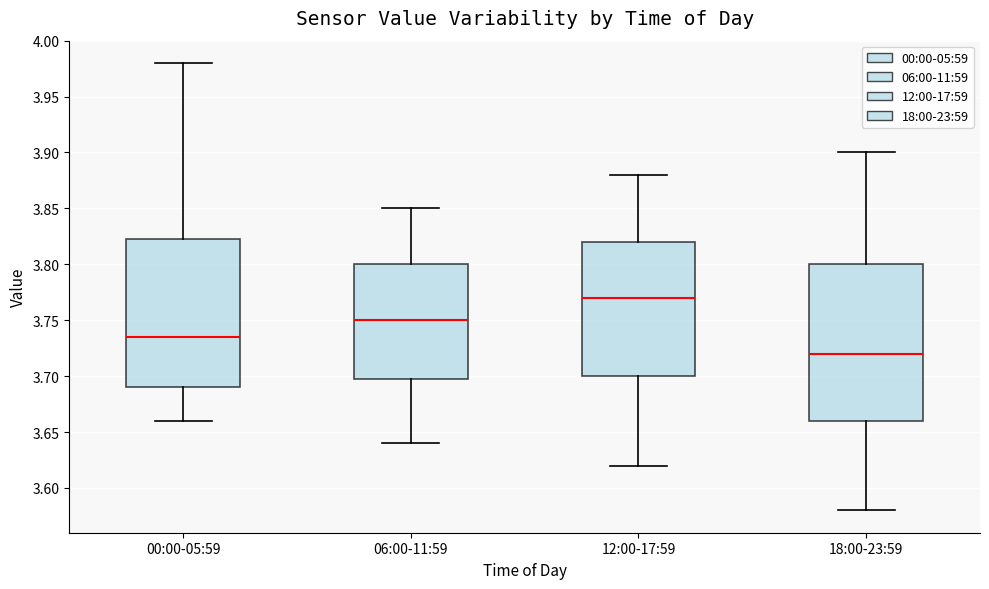

Reading left to right, transcribe this box plot: for each box, give where its median line is, the range the box spans, and where its two whiskers end, as read against the y-axis. The values are not printed on the chart, so give them approximately, as read against the axis.

00:00-05:59: median 3.735, box 3.690 to 3.825, whiskers 3.660 to 3.980
06:00-11:59: median 3.750, box 3.700 to 3.800, whiskers 3.640 to 3.850
12:00-17:59: median 3.770, box 3.700 to 3.820, whiskers 3.620 to 3.880
18:00-23:59: median 3.720, box 3.660 to 3.800, whiskers 3.580 to 3.900